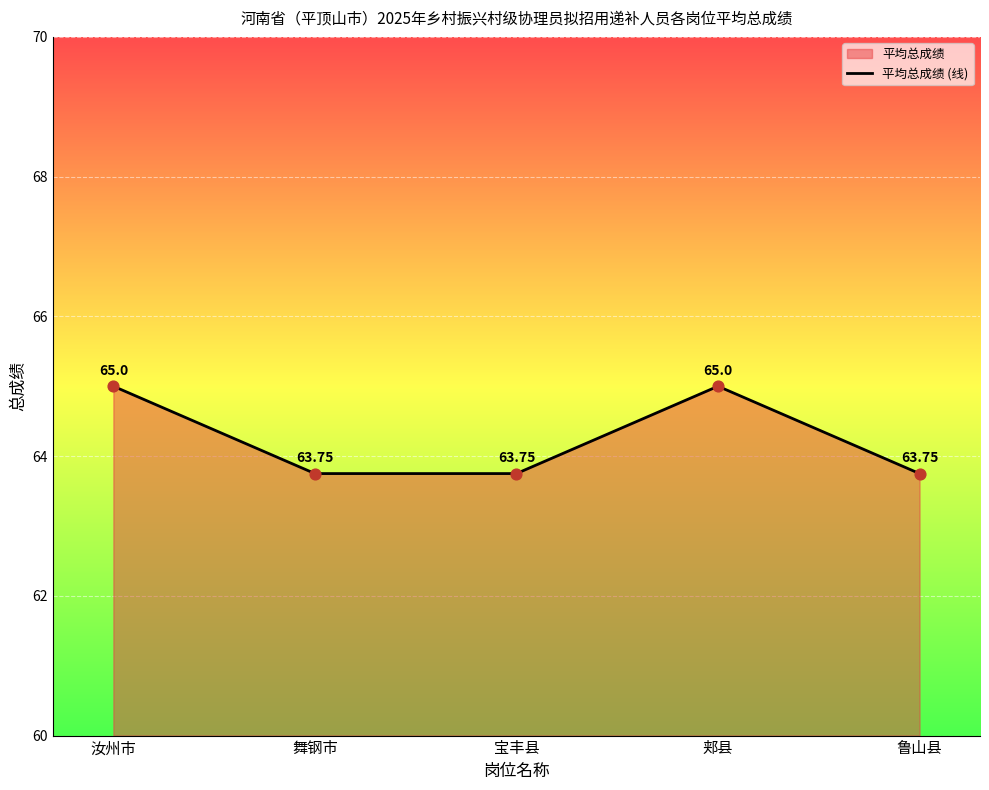

What is the change in value from 汝州市 to 鲁山县?

-1.2